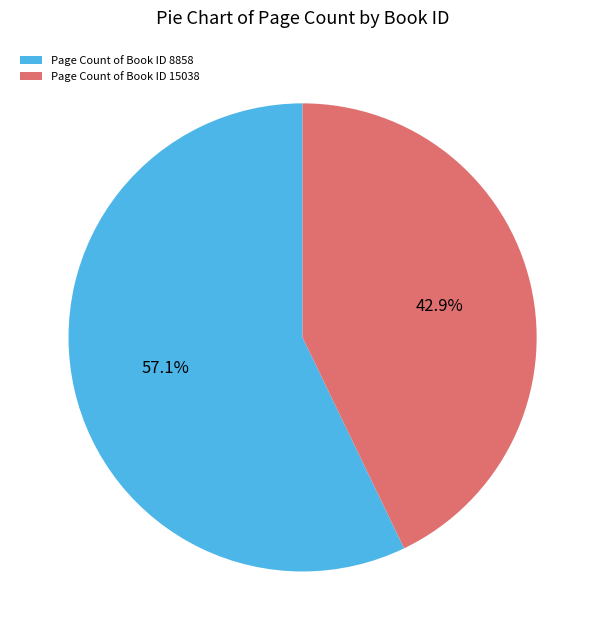

Rank the categories by value from highest to lowest.

Page Count of Book ID 8858, Page Count of Book ID 15038